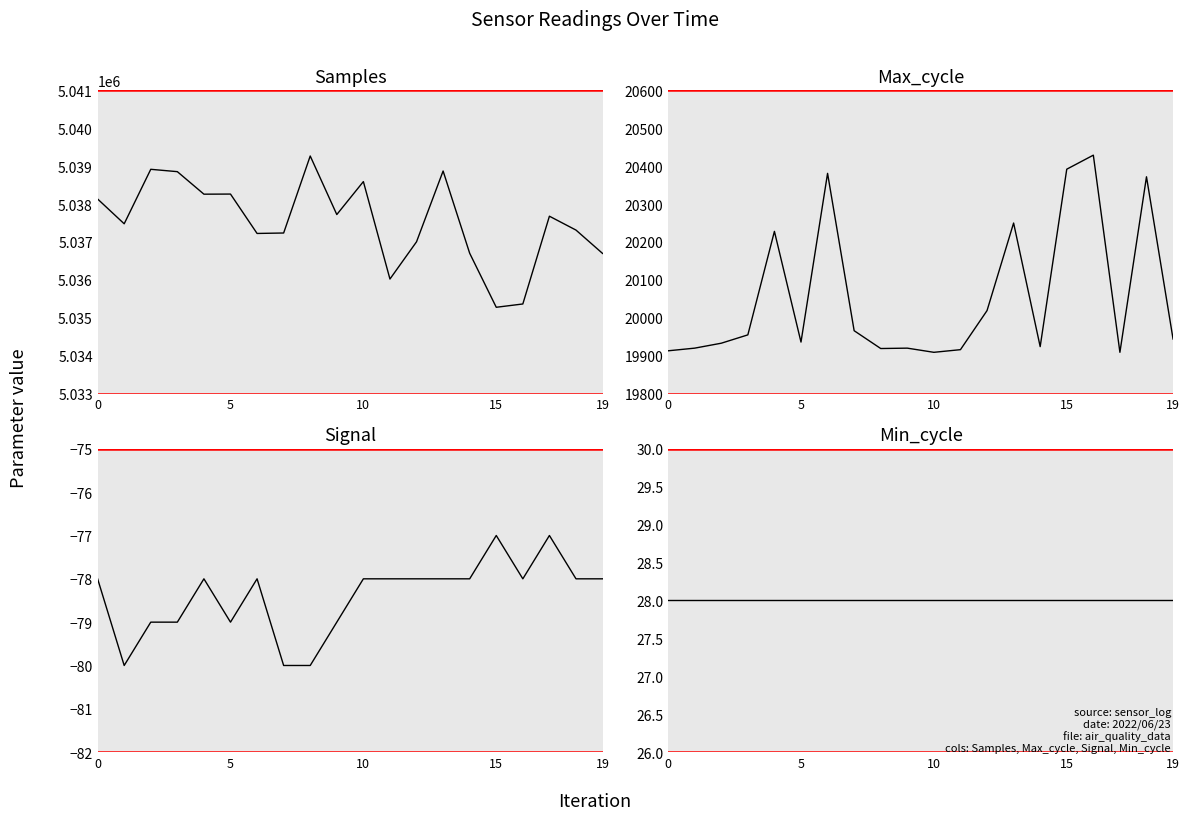

Is this an area chart (filled region under the line)?

No